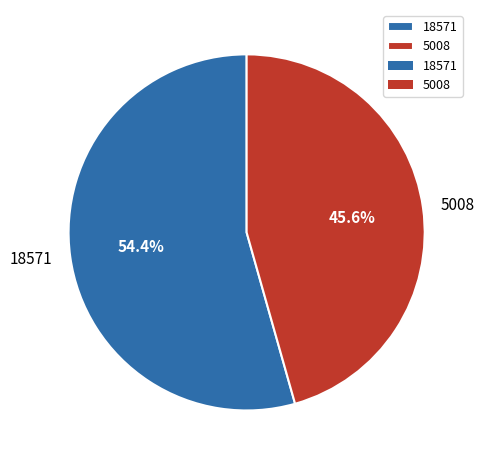

Combined, what portion of the pie is 5008 and 18571?

100.0%